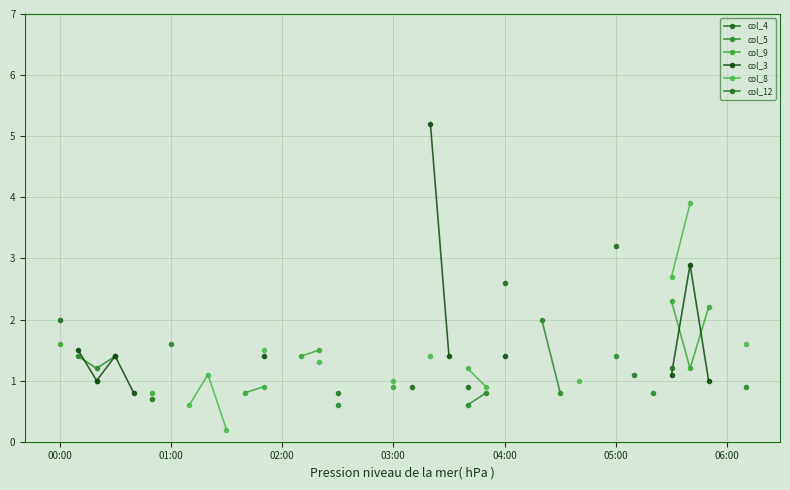

Rank the series at 32 from highest to lowest value.

col_4, col_5, col_9, col_3, col_8, col_12